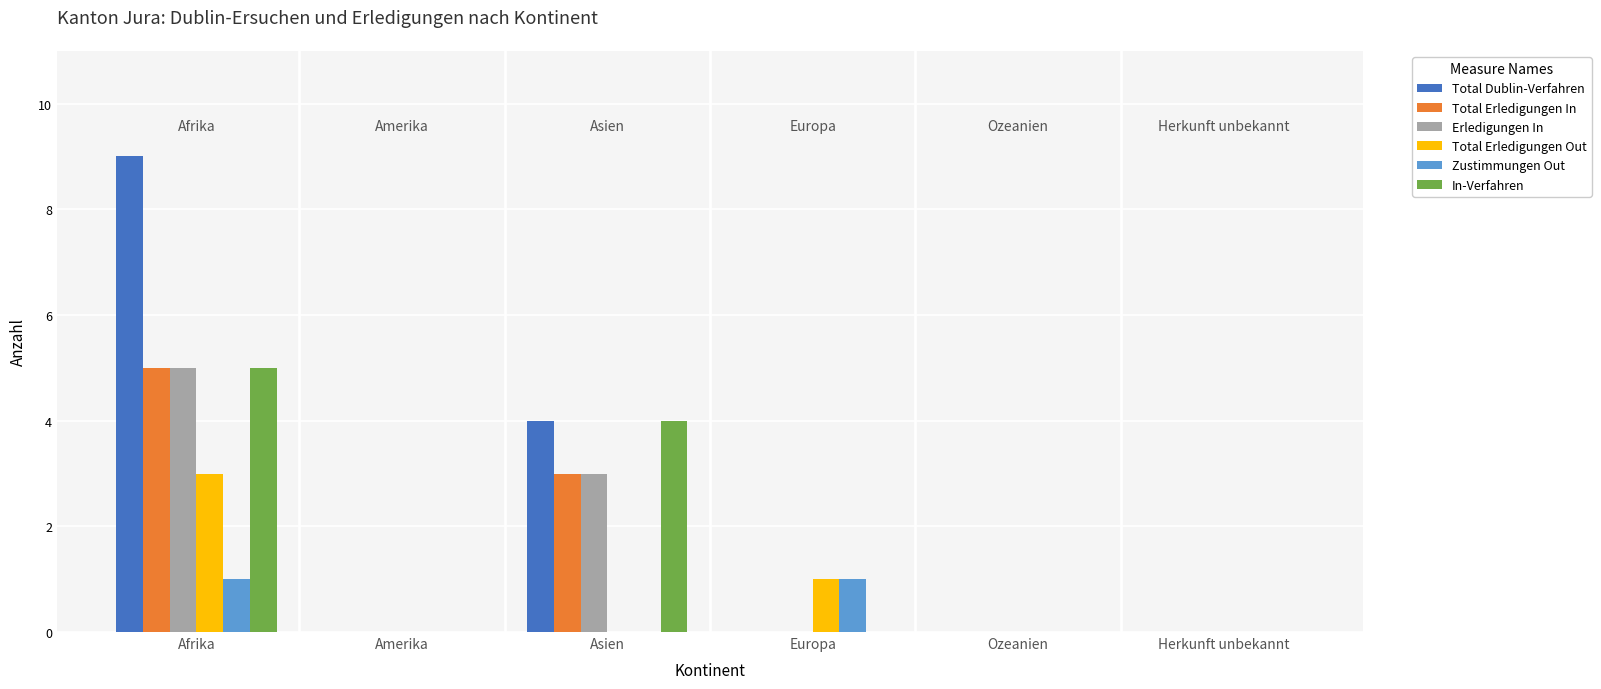

Reading left to right, extract all data points from this chart.

Total Dublin-Verfahren: 9	0	4	0	0	0
Total Erledigungen In: 5	0	3	0	0	0
Erledigungen In: 5	0	3	0	0	0
Total Erledigungen Out: 3	0	0	1	0	0
Zustimmungen Out: 1	0	0	1	0	0
In-Verfahren: 5	0	4	0	0	0